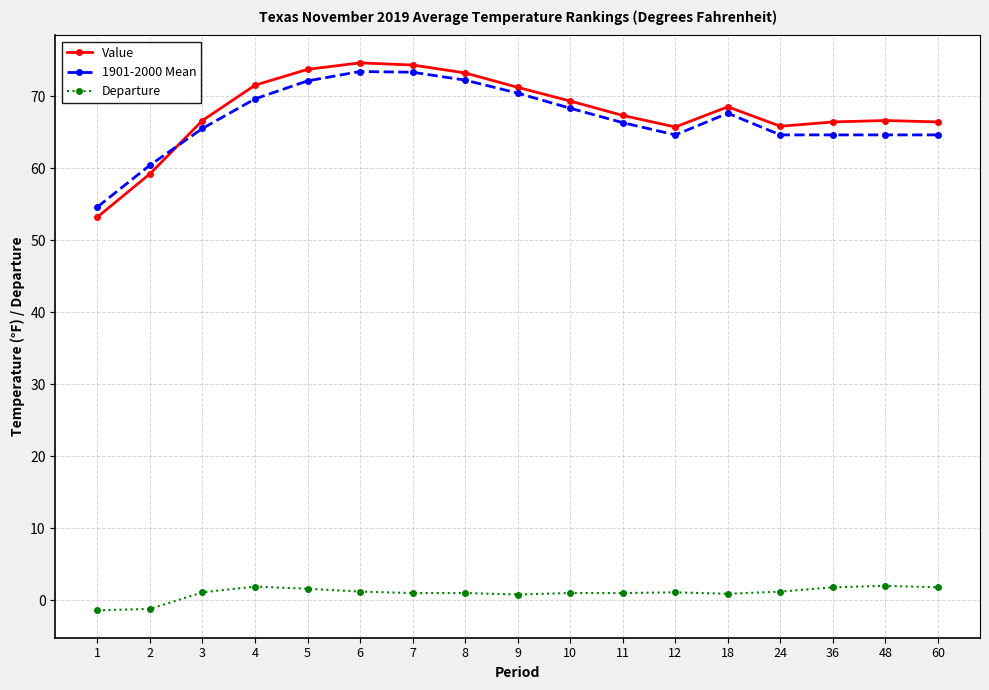

True or false: 1901-2000 Mean has a value of 66.3 at 11.

True